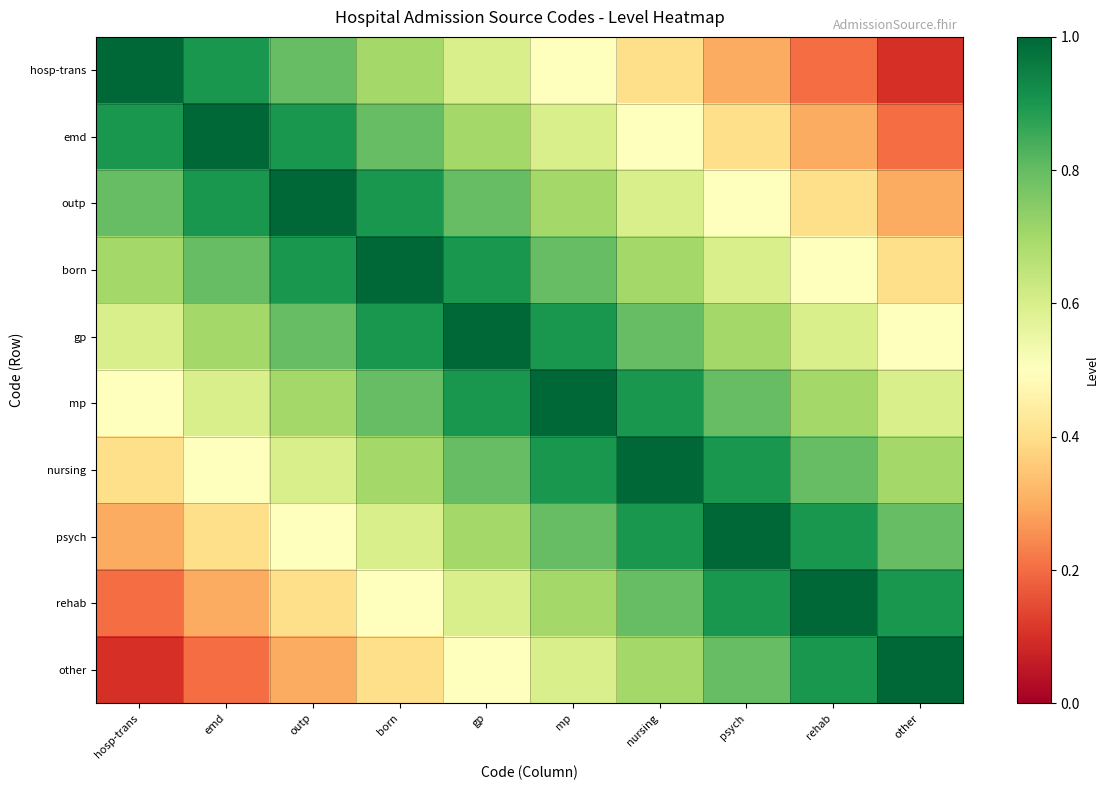

How many data points does each series have?

10